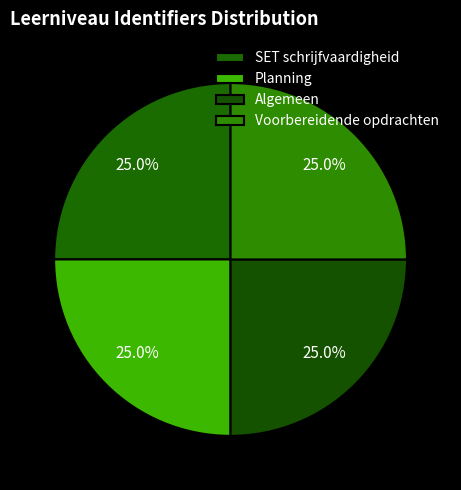

Is Voorbereidende opdrachten the majority of the pie?

No